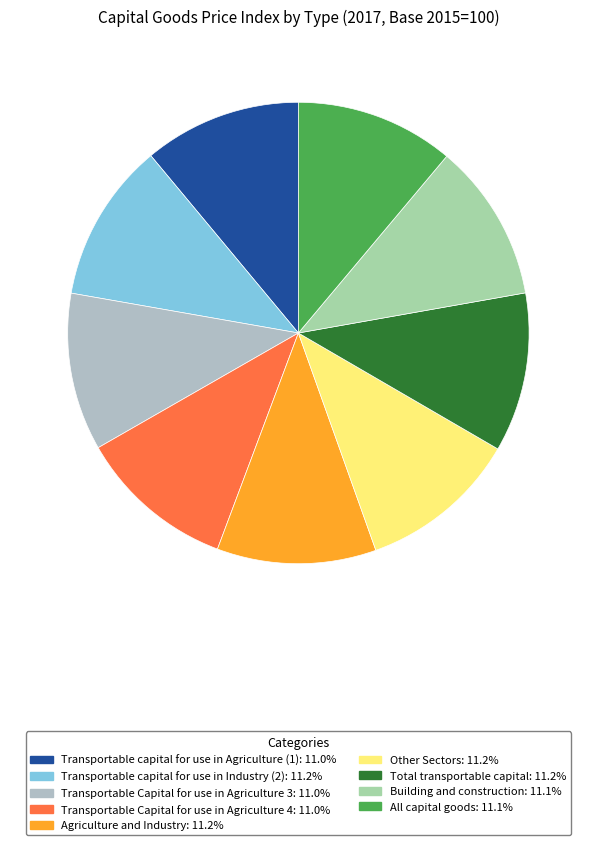

How many slices are in this pie chart?

9